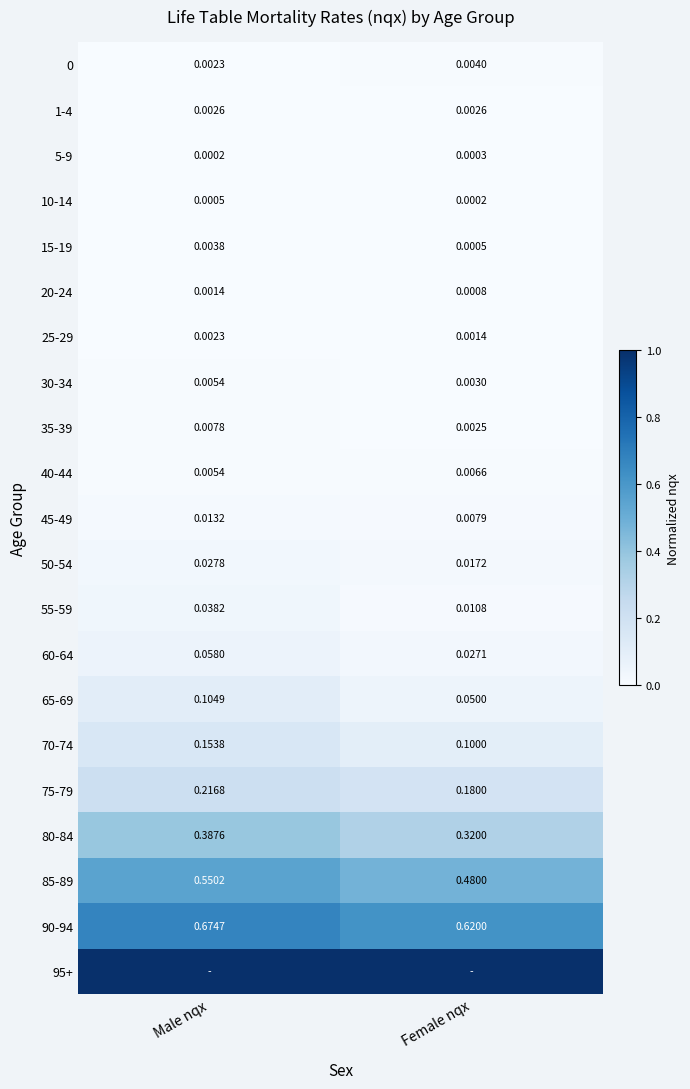

Between Male nqx and Female nqx, which is larger?

Female nqx